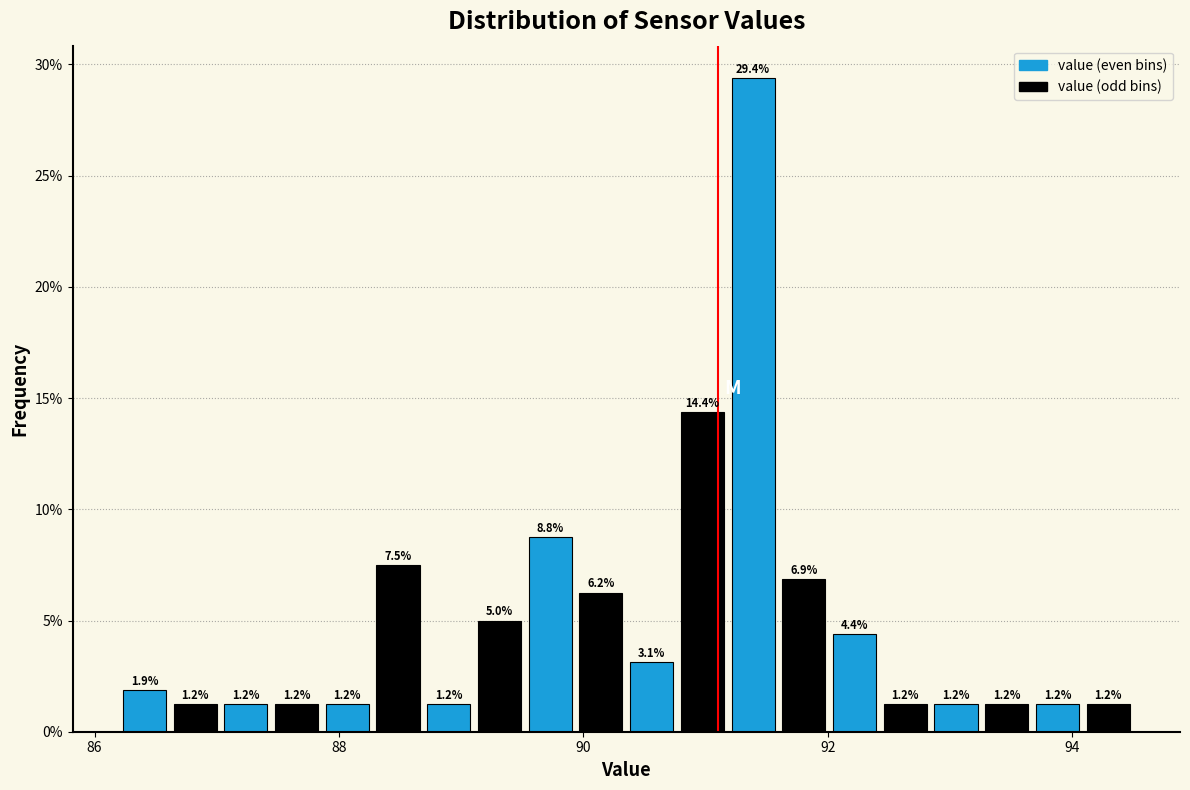

Read against the x-axis, roughly where is the centre of the tallest bar?

91.4